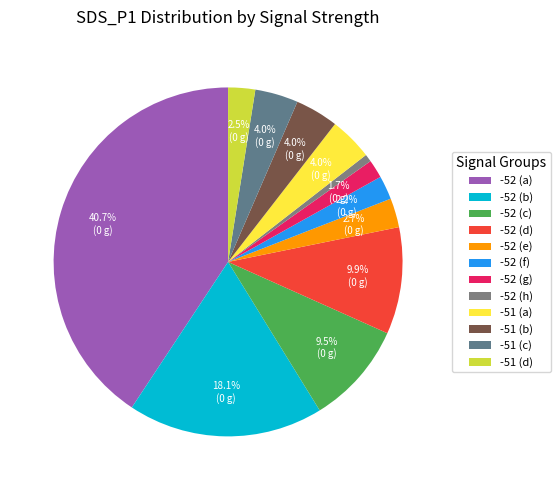

Count the number of slices in the pie.

12